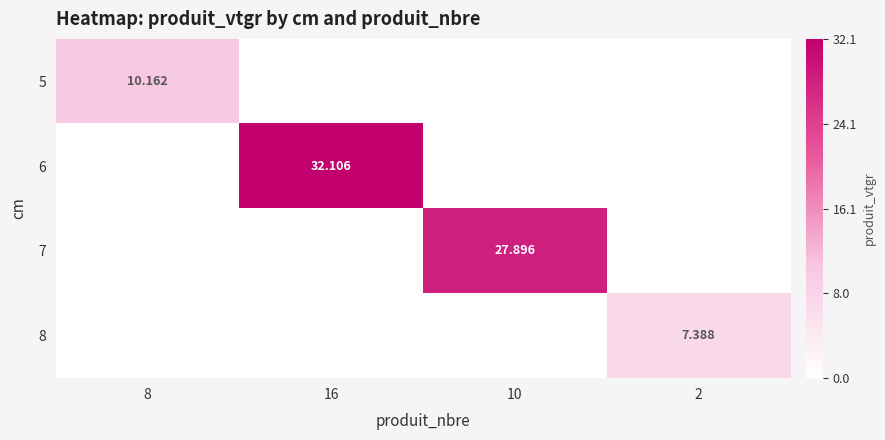

Where is 6 nearest to the value 16?

8